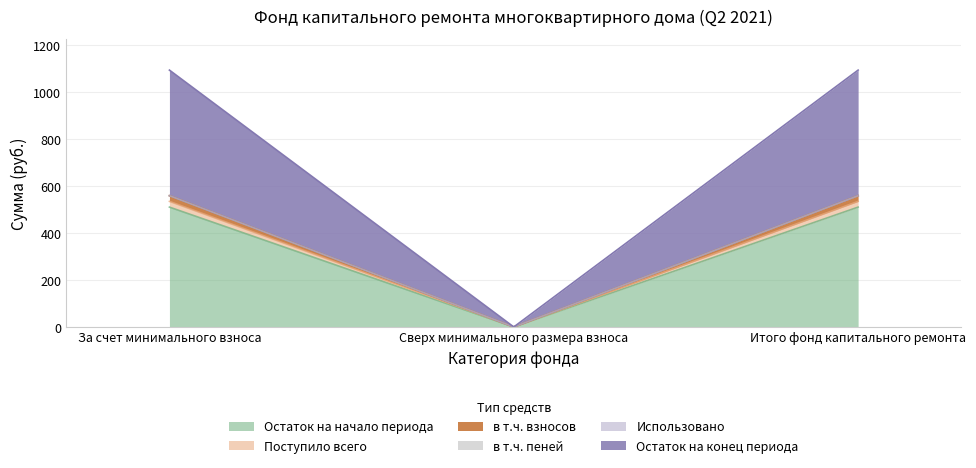

At which category is the sum across all series the highest?

За счет минимального взноса